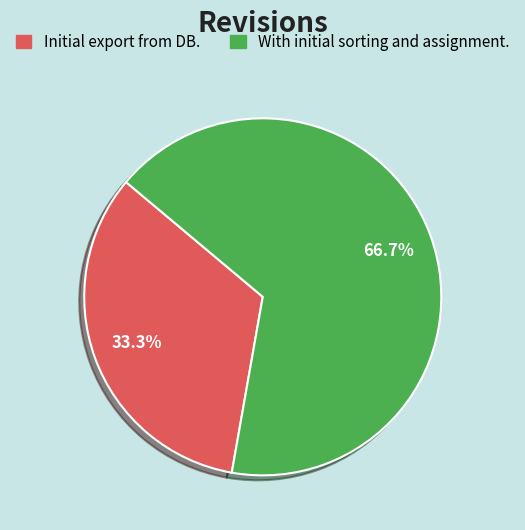

Which has a higher value, Initial export from DB. or With initial sorting and assignment.?

With initial sorting and assignment.